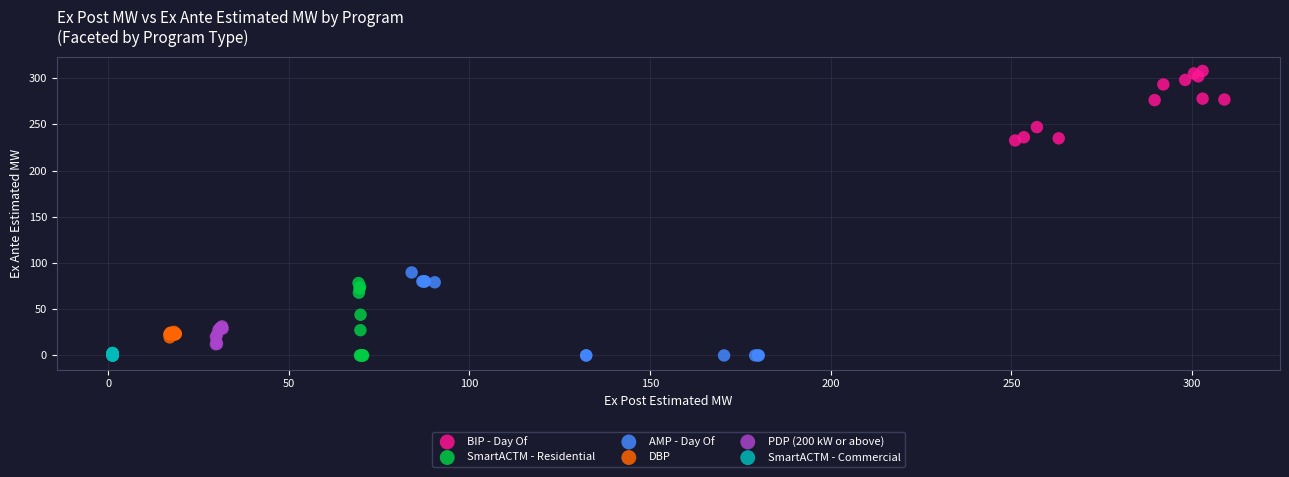

Which series has the widest spread of Y values?

AMP - Day Of